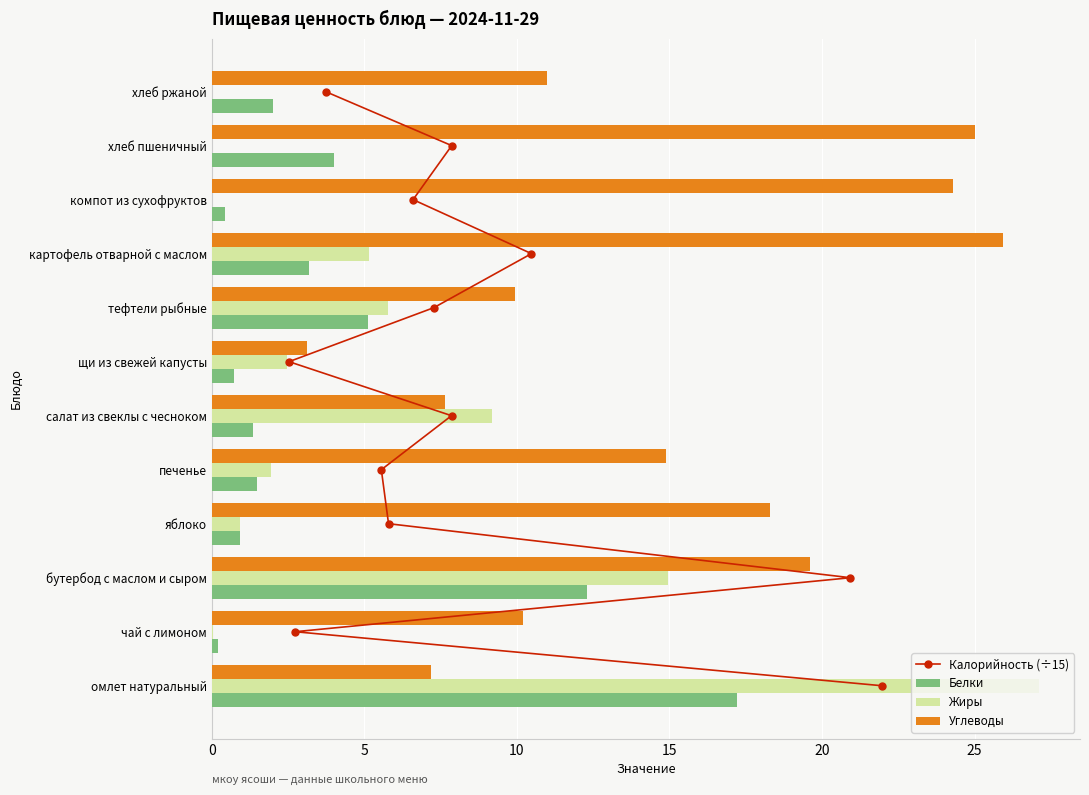

At which label is Жиры closest to 13?

бутербод с маслом и сыром